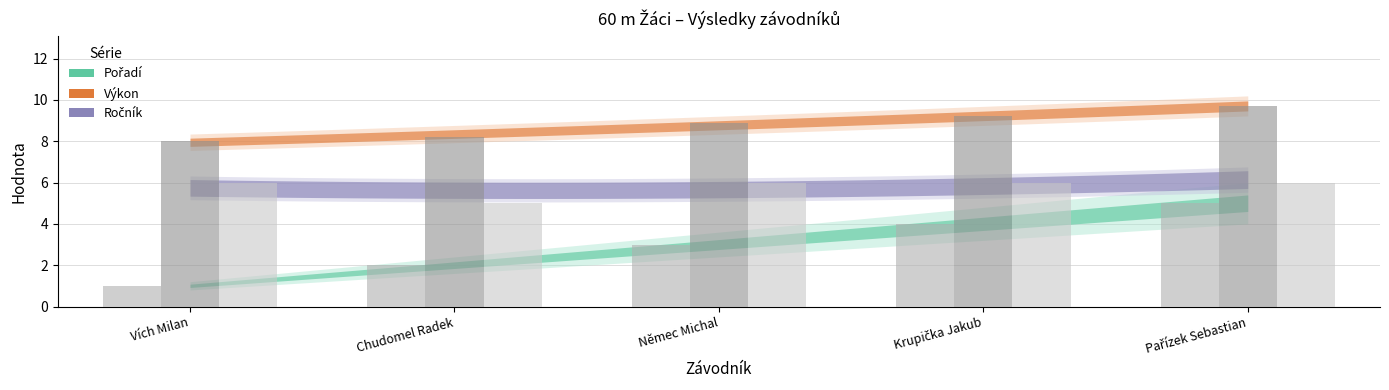

Count the Ročník values in the range 6 to 7.

4